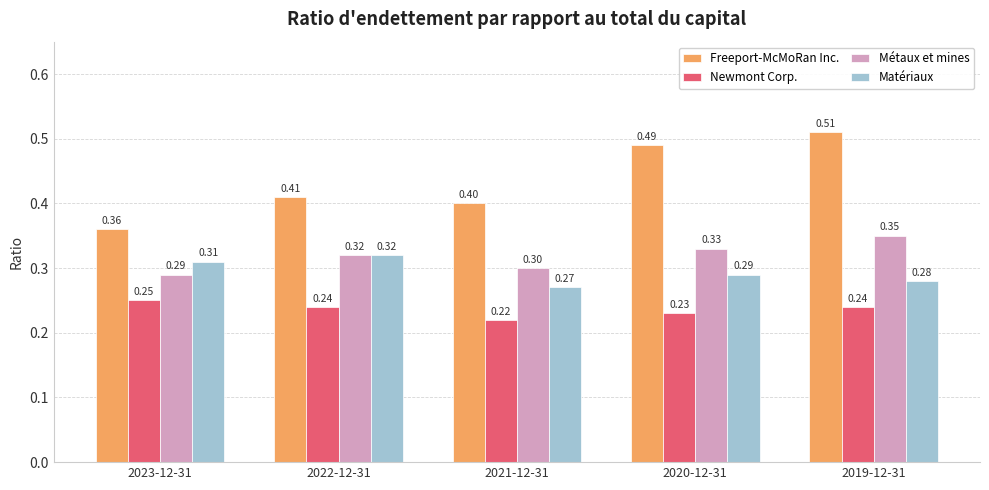

At which category is the sum across all series the highest?

2019-12-31